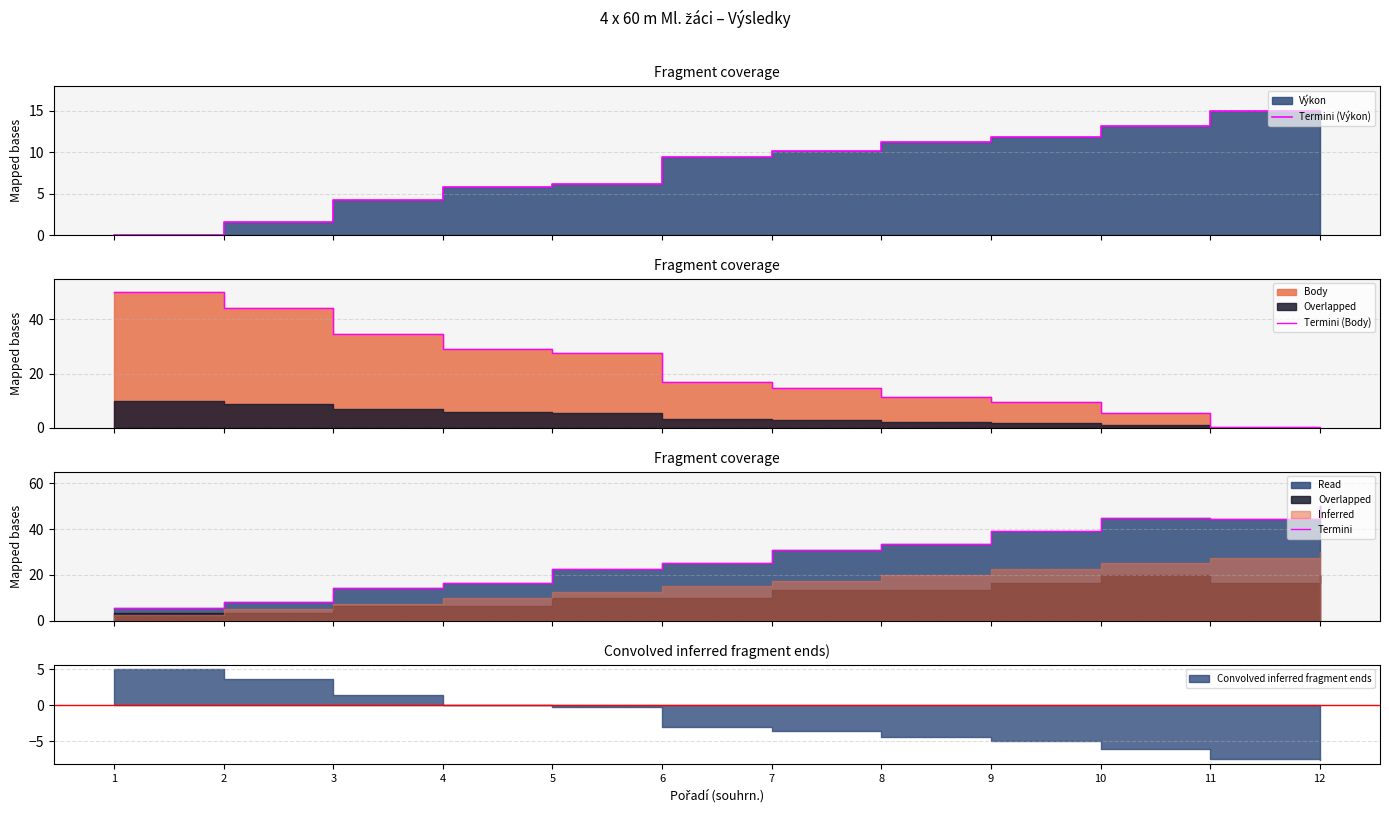

Reading left to right, extract all data points from this chart.

Termini (Výkon): 0.0	1.5	4.2	5.8	6.2	9.4	10.1	11.2	11.8	13.1	15.0	15.0
Termini (Body): 50.0	44.2	34.7	28.9	27.7	17.1	14.7	11.6	9.5	5.5	0.3	0.0
Termini: 5.8	8.3	14.2	16.7	22.5	25.0	30.8	33.3	39.2	45.0	44.2	50.0